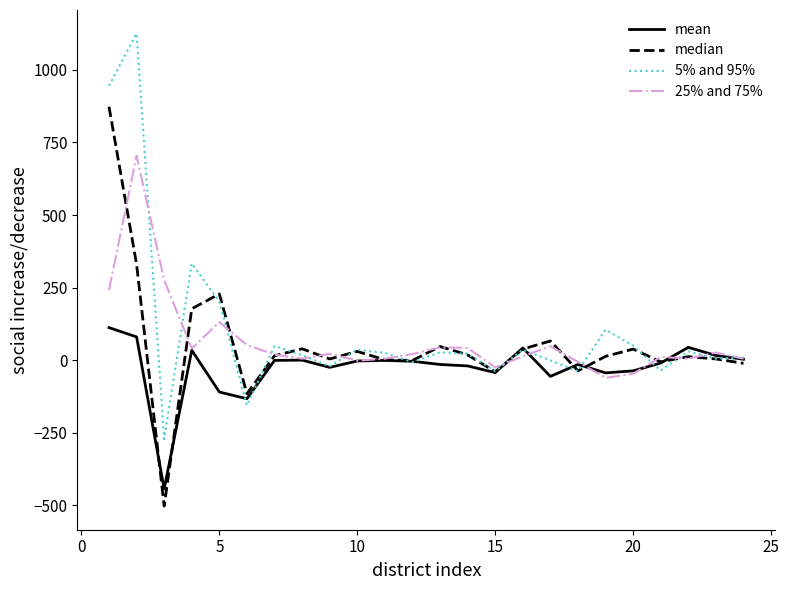

Count the number of data series in this chart.

4